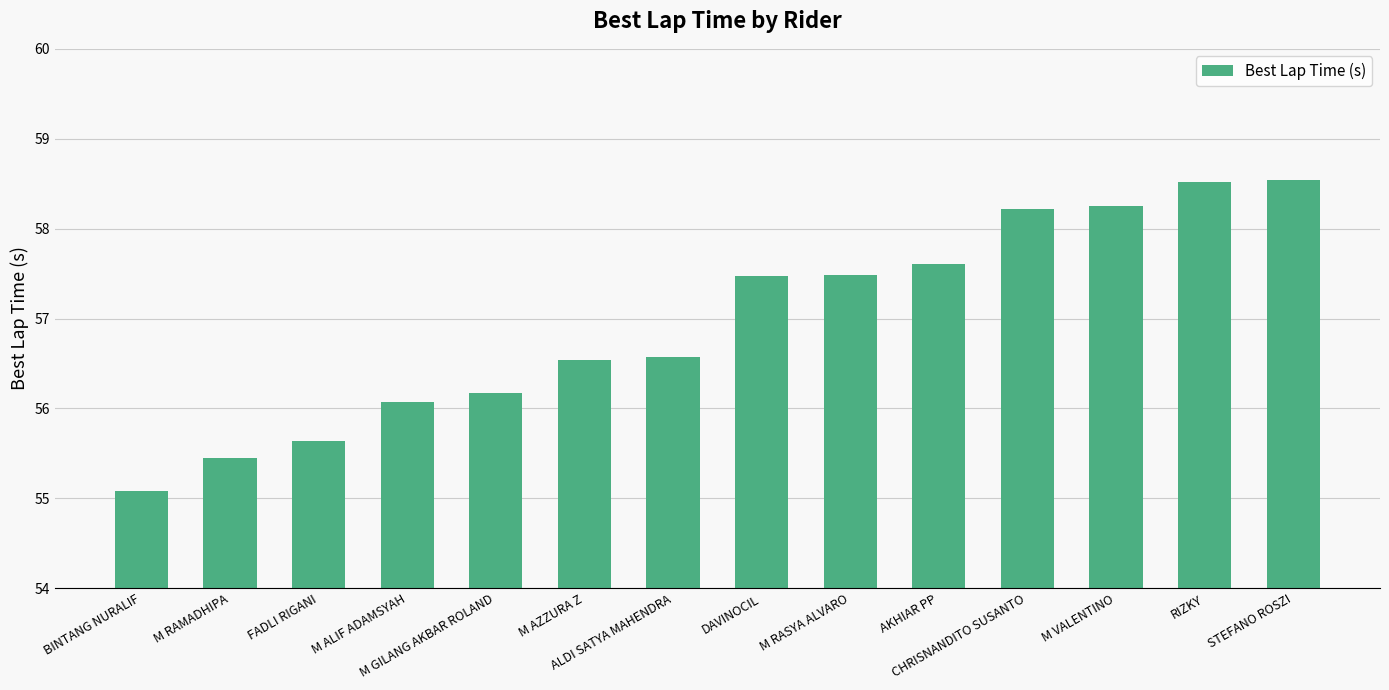

What is the average value?

57.0